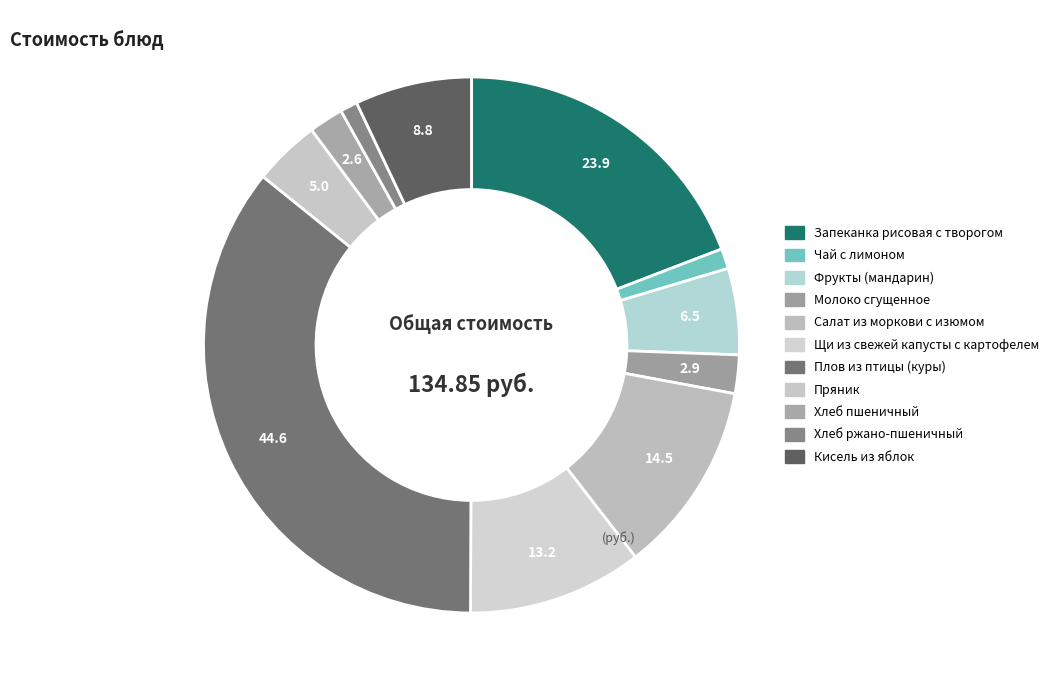

Does any single category account for the majority?

No